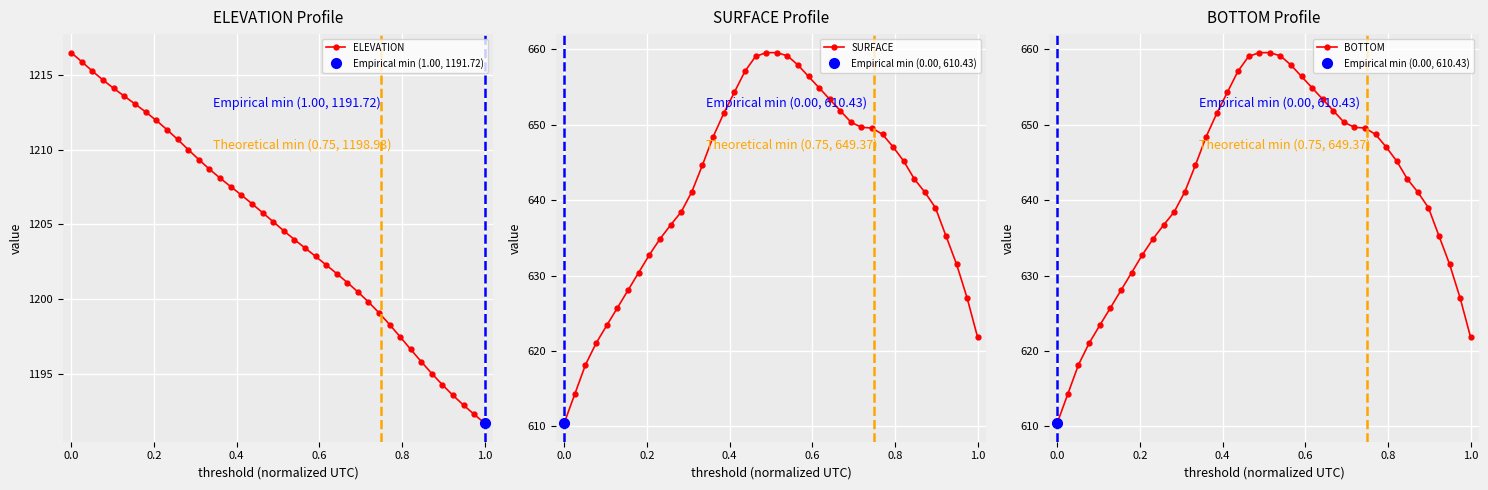

True or false: ELEVATION has more than 2 points higher than both neighbors.

False